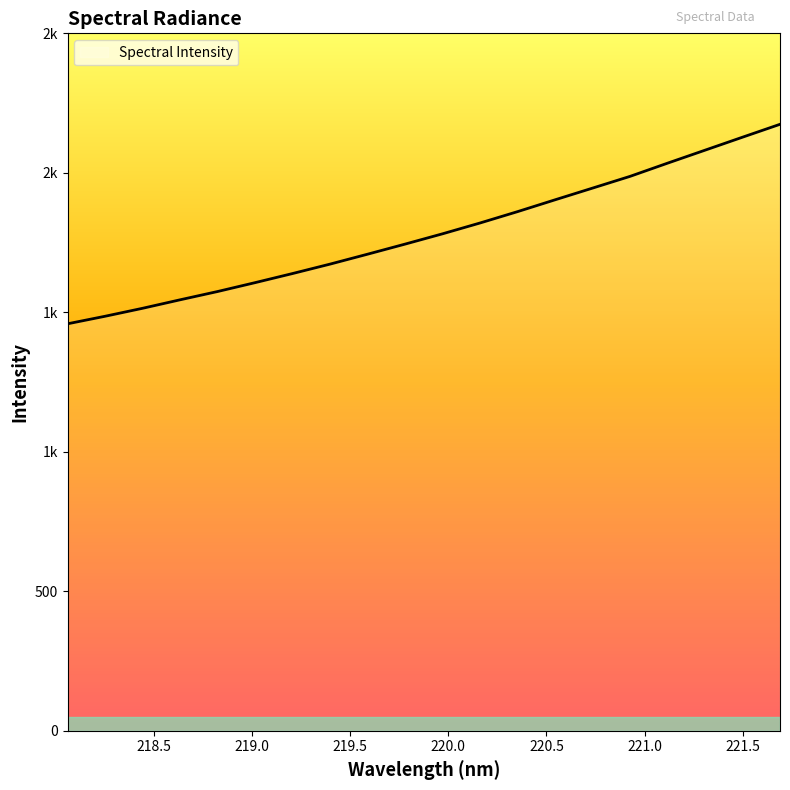

Does the chart display data point markers on the line(s)?

No